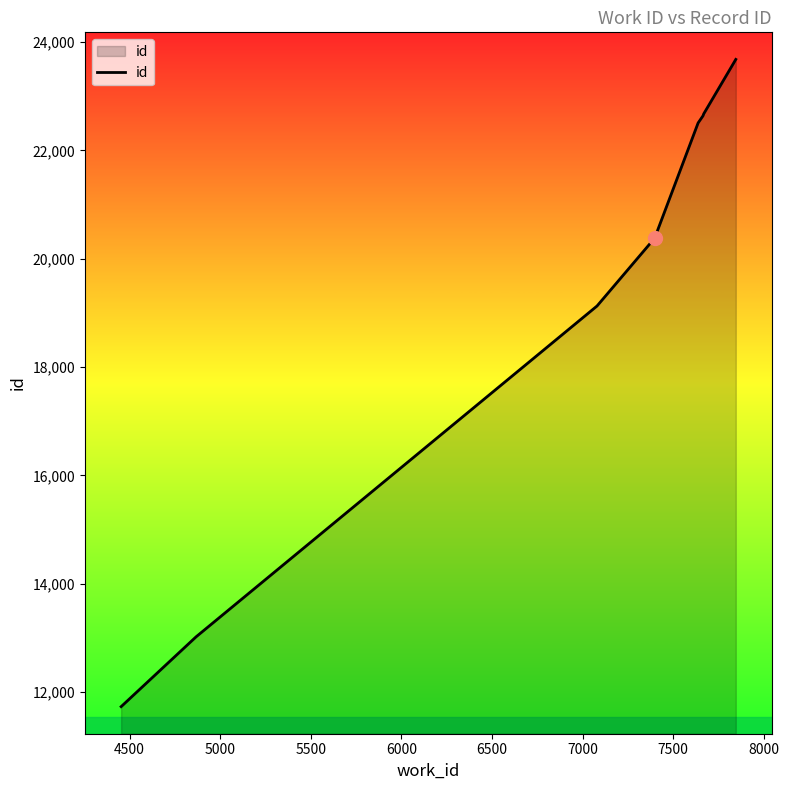

What is the sum of all values?

155763